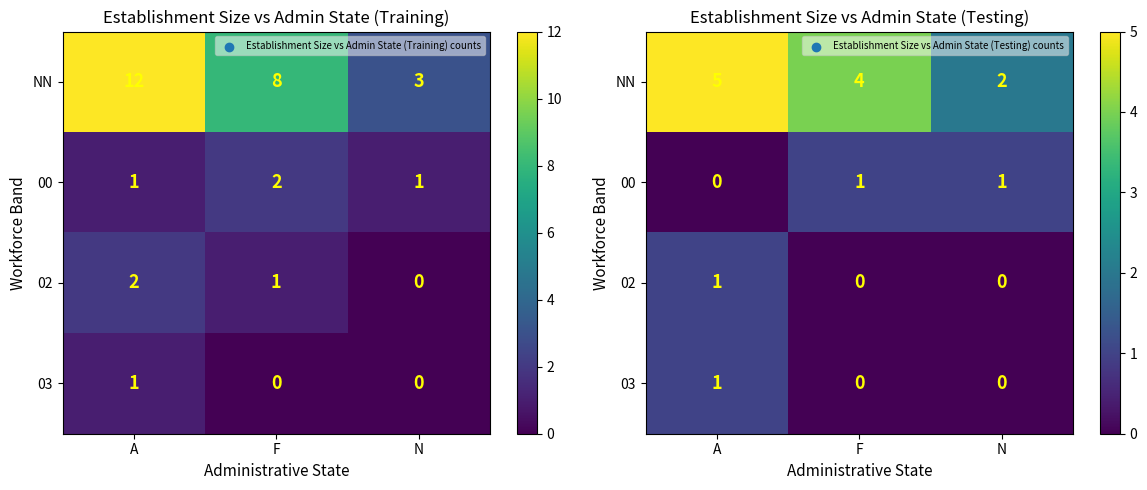

What is the highest value of the 00 series?

1